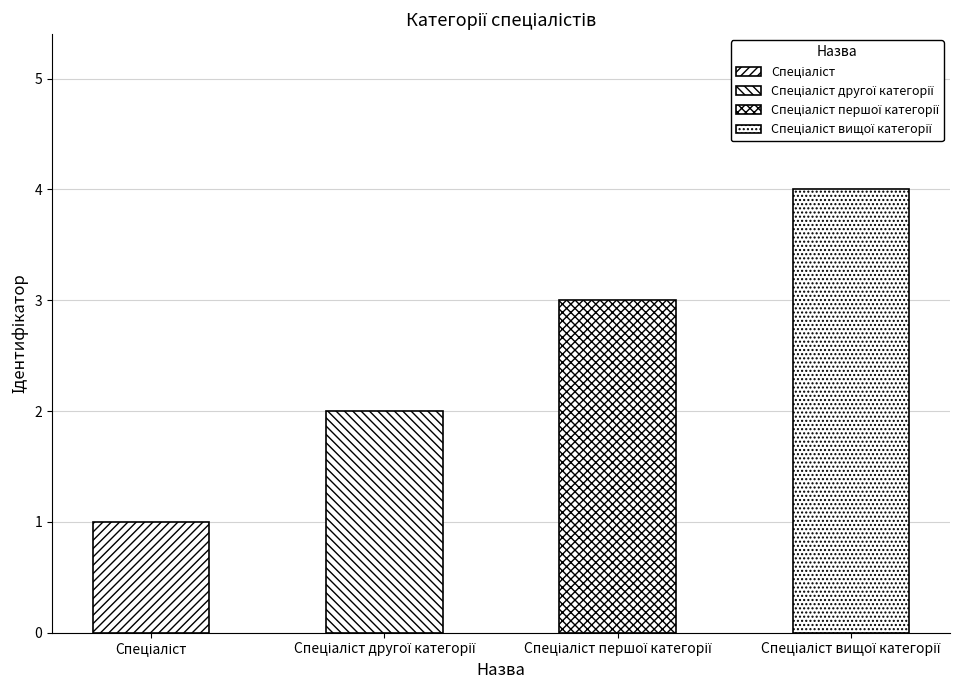

What is the maximum value shown in the chart?

4